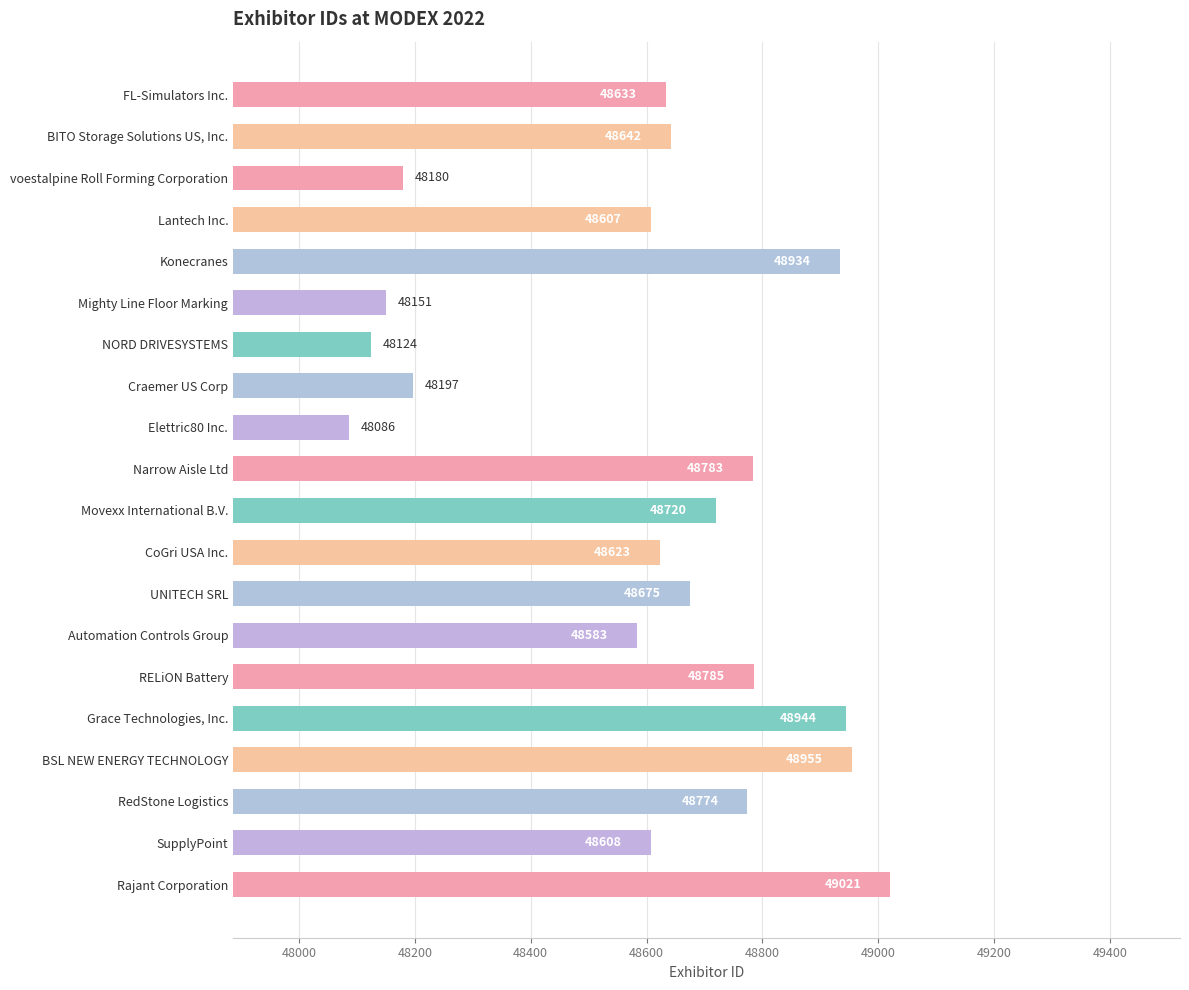

Does the chart contain stacked bars?

No